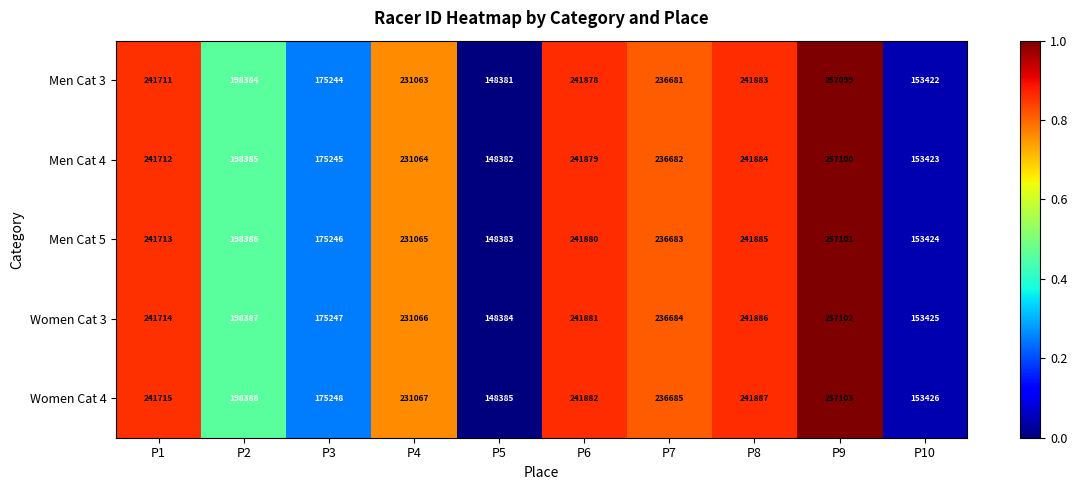

At P1, list the series in order from smallest to largest.

Men Cat 3, Men Cat 4, Men Cat 5, Women Cat 3, Women Cat 4